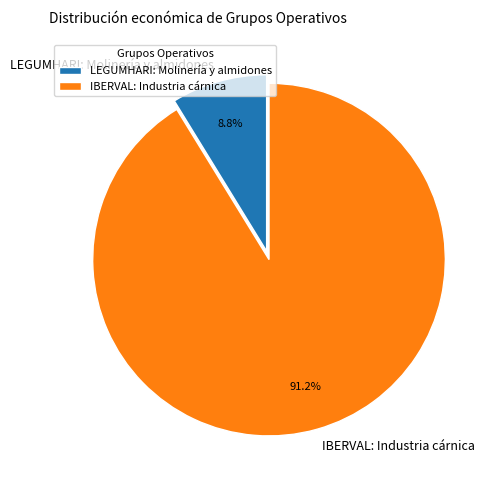

Does IBERVAL: Industria cárnica account for over 50% of the chart?

Yes